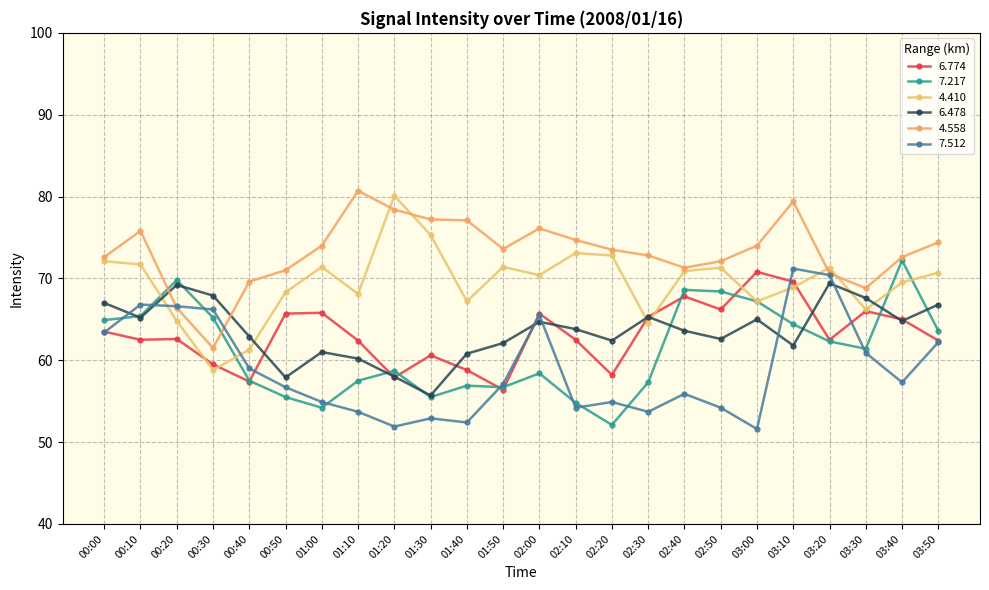

What is the sum of all 7.217 values?

1468.5